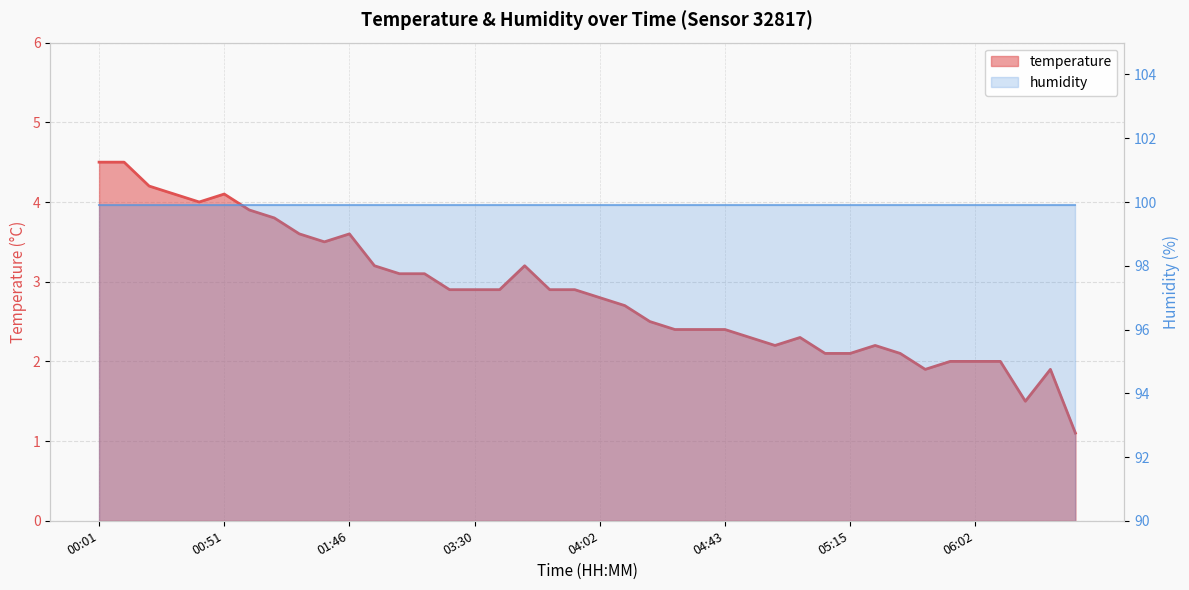

List the labels in order of value, smallest first.

06:33, 06:22, 05:48, 06:27, 05:54, 06:02, 06:08, 05:12, 05:15, 05:37, 04:59, 05:32, 04:48, 05:01, 04:27, 04:35, 04:43, 04:13, 04:05, 04:02, 03:28, 03:30, 03:33, 03:46, 03:49, 03:06, 03:11, 02:55, 03:41, 01:41, 01:38, 01:46, 01:10, 01:07, 00:43, 00:40, 00:51, 00:34, 00:01, 00:07